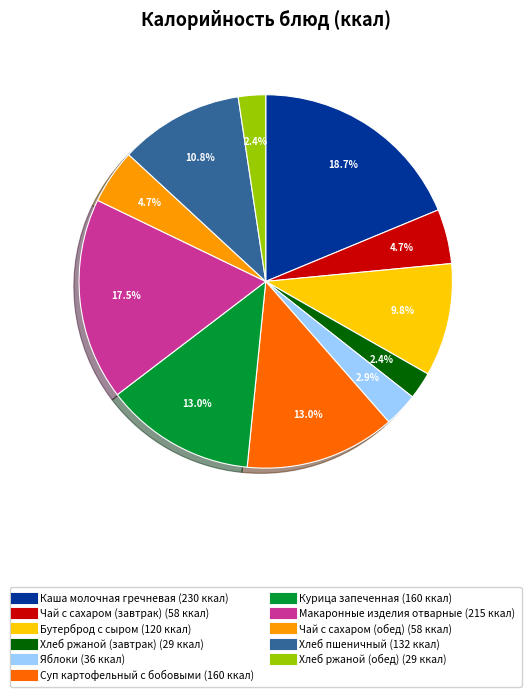

Approximately how many times larger is the value at Суп картофельный с бобовыми compared to Чай с сахаром (обед)?

2.8